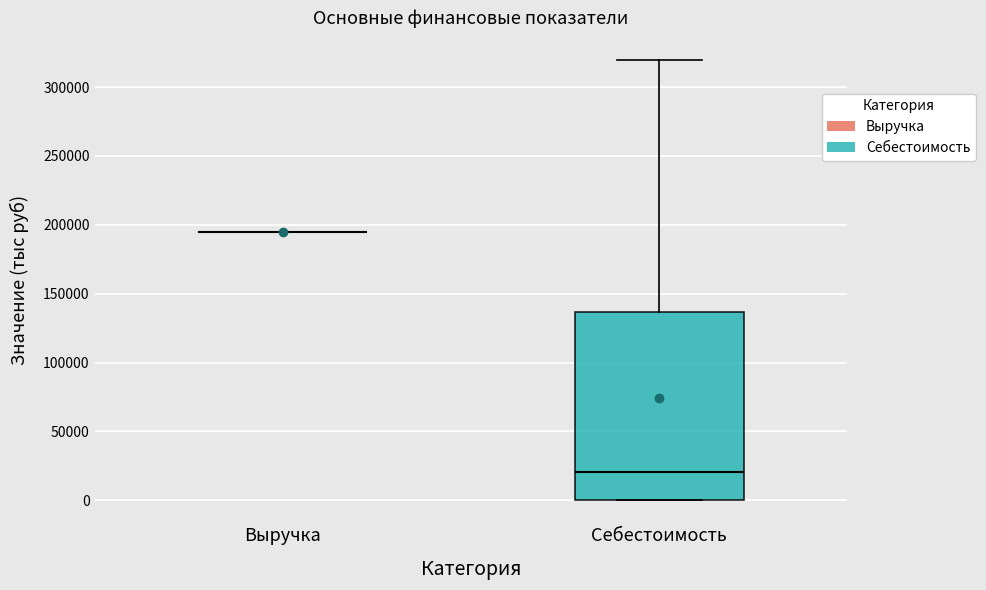

Where is the lower edge of the box for Себестоимость on the y-axis? The values are not printed on the chart, so give them approximately, as read against the axis.

0